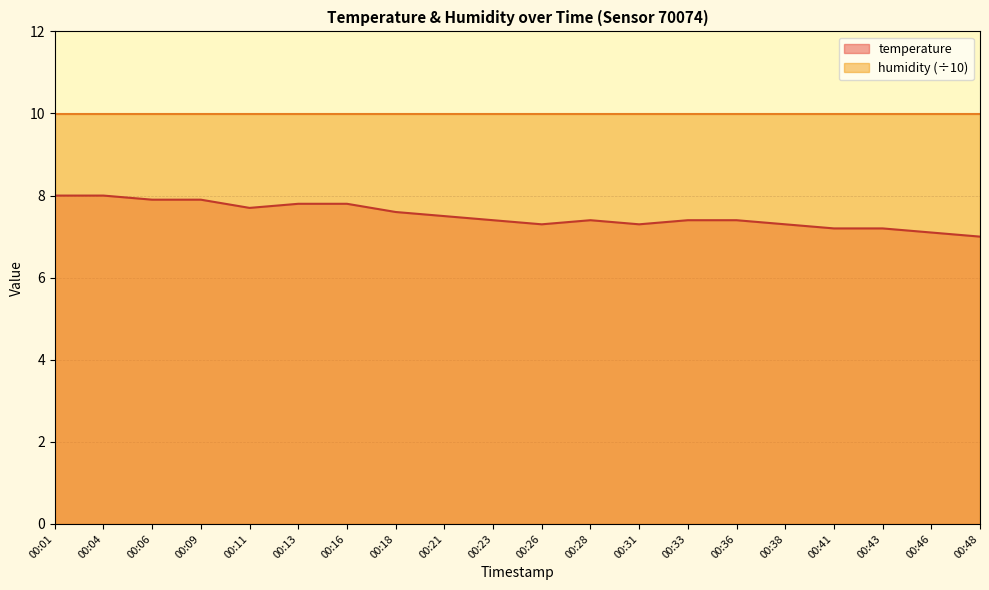

What is the change in value from 00:16 to 00:26?

-0.5